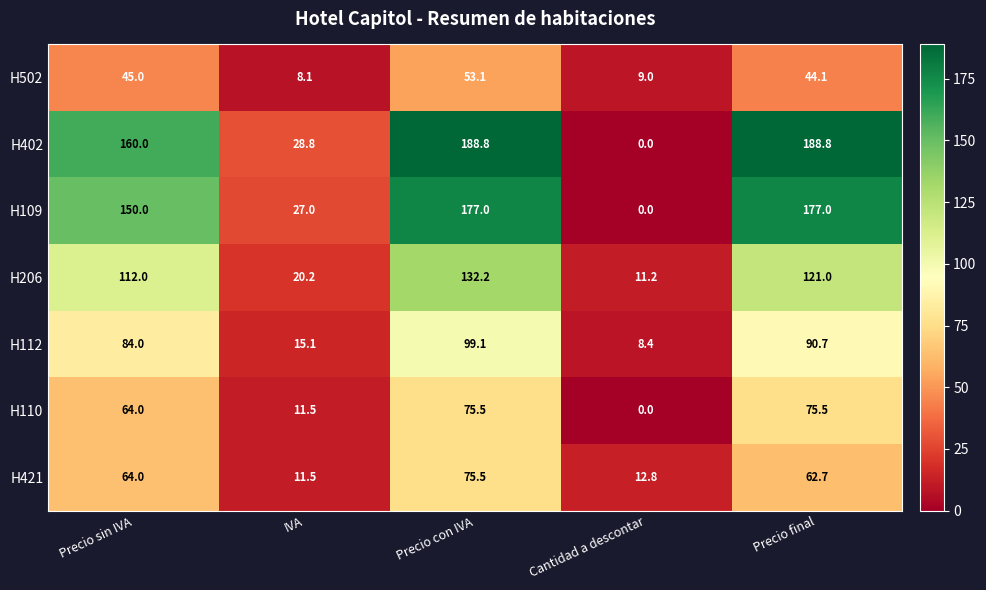

List the labels in order of H421 value, smallest first.

IVA, Cantidad a descontar, Precio final, Precio sin IVA, Precio con IVA